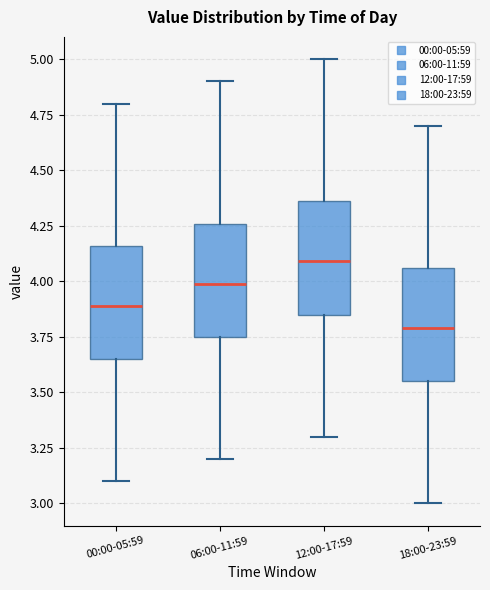

Reading left to right, transcribe this box plot: for each box, give where its median line is, the range the box spans, and where its two whiskers end, as read against the y-axis. The values are not printed on the chart, so give them approximately, as read against the axis.

00:00-05:59: median 3.90, box 3.65 to 4.15, whiskers 3.10 to 4.80
06:00-11:59: median 4.00, box 3.75 to 4.25, whiskers 3.20 to 4.90
12:00-17:59: median 4.10, box 3.85 to 4.35, whiskers 3.30 to 5.00
18:00-23:59: median 3.80, box 3.55 to 4.05, whiskers 3.00 to 4.70